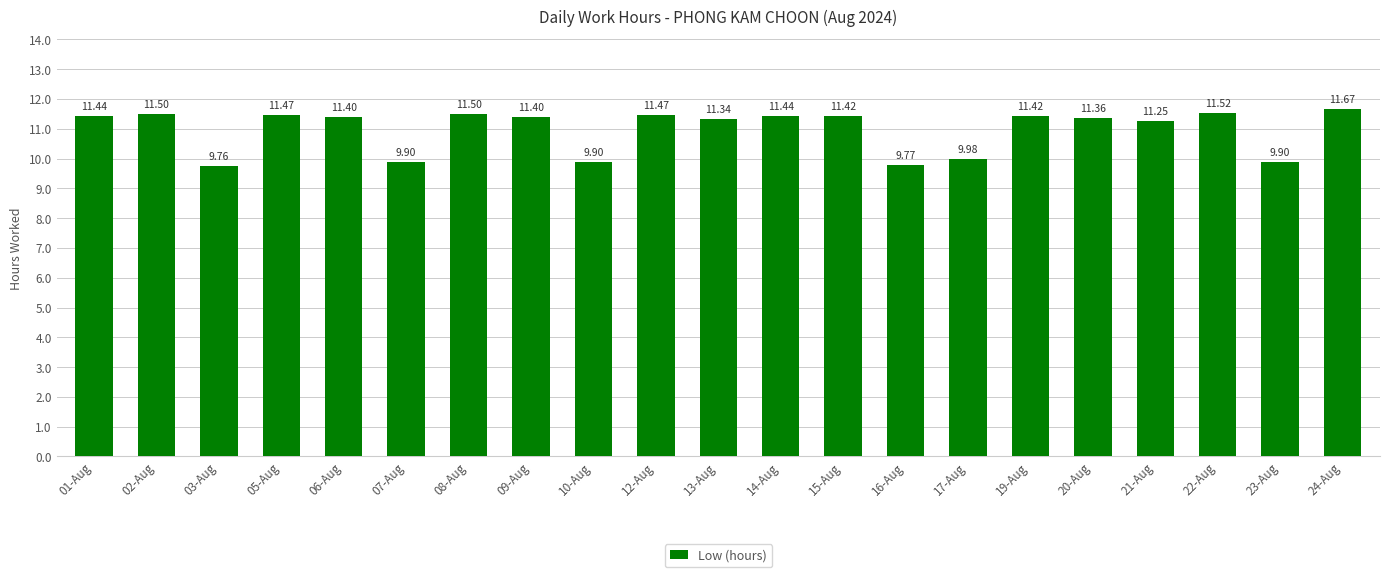

What is the ratio of the value at 13-Aug to the value at 01-Aug?

1.0